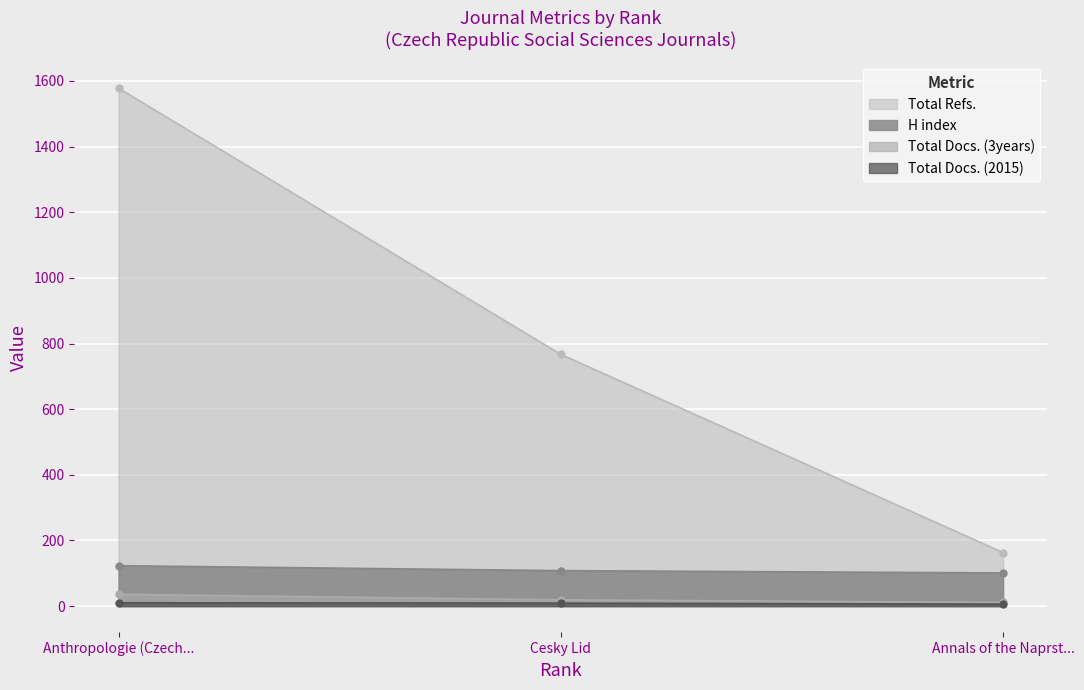

Is the value of Total Docs. (2015) at Anthropologie (Czech... greater than the value of Total Refs. at Anthropologie (Czech...?

No